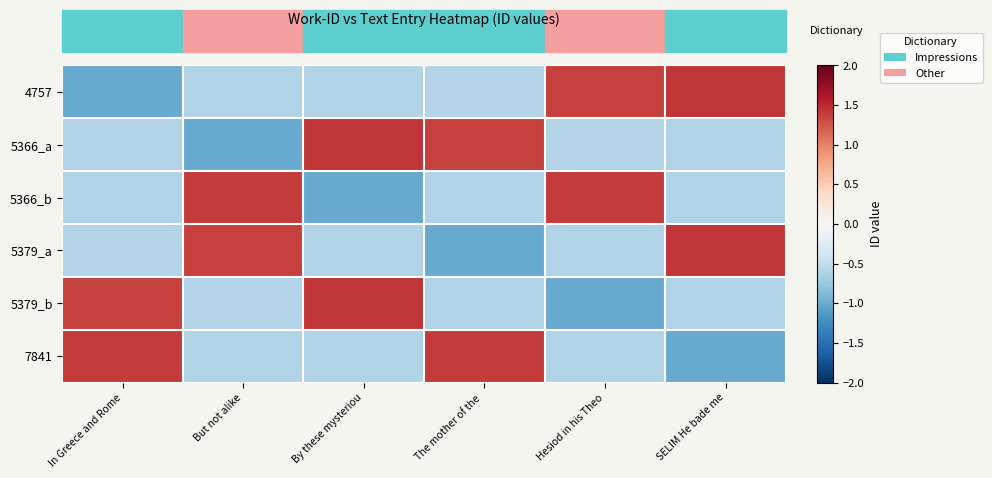

Reading left to right, extract all data points from this chart.

4757: In Greece and Rome=-1.0	But not alike=-0.6	By these mysteriou=-0.6	The mother of the =-0.6	Hesiod in his Theo=1.4	SELIM He bade me=1.4
5366_a: In Greece and Rome=-0.6	But not alike=-1.0	By these mysteriou=1.4	The mother of the =1.4	Hesiod in his Theo=-0.6	SELIM He bade me=-0.6
5366_b: In Greece and Rome=-0.6	But not alike=1.4	By these mysteriou=-1.0	The mother of the =-0.6	Hesiod in his Theo=1.4	SELIM He bade me=-0.6
5379_a: In Greece and Rome=-0.6	But not alike=1.4	By these mysteriou=-0.6	The mother of the =-1.0	Hesiod in his Theo=-0.6	SELIM He bade me=1.4
5379_b: In Greece and Rome=1.4	But not alike=-0.6	By these mysteriou=1.4	The mother of the =-0.6	Hesiod in his Theo=-1.0	SELIM He bade me=-0.6
7841: In Greece and Rome=1.4	But not alike=-0.6	By these mysteriou=-0.6	The mother of the =1.4	Hesiod in his Theo=-0.6	SELIM He bade me=-1.0